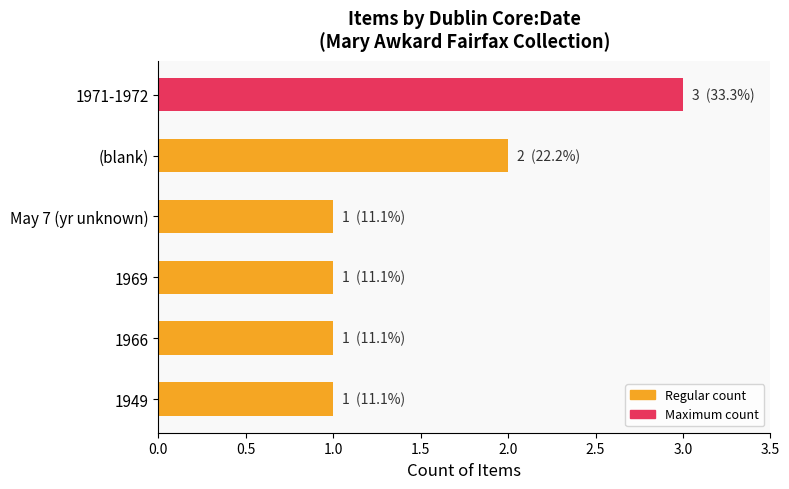

Count the number of data series in this chart.

1